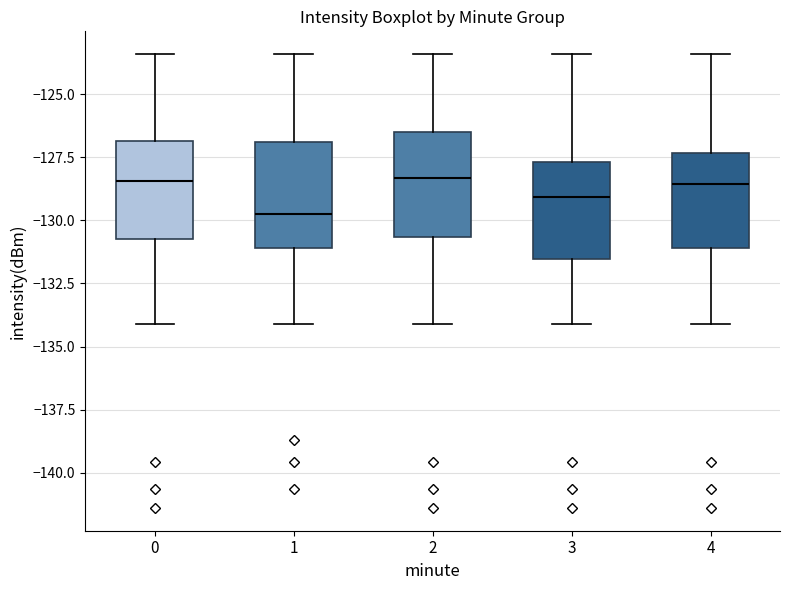

Reading left to right, transcribe this box plot: for each box, give where its median line is, the range the box spans, and where its two whiskers end, as read against the y-axis. The values are not printed on the chart, so give them approximately, as read against the axis.

0: median -128.5, box -131.0 to -127.0, whiskers -134.0 to -123.5
1: median -130.0, box -131.0 to -127.0, whiskers -134.0 to -123.5
2: median -128.5, box -130.5 to -126.5, whiskers -134.0 to -123.5
3: median -129.0, box -131.5 to -127.5, whiskers -134.0 to -123.5
4: median -128.5, box -131.0 to -127.5, whiskers -134.0 to -123.5